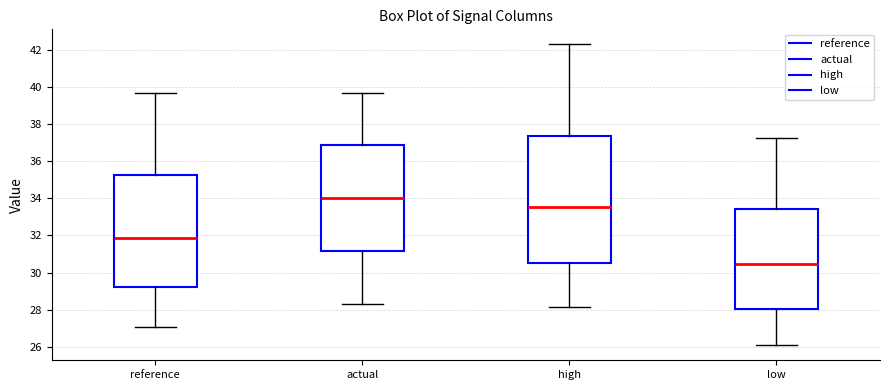

Which box is the tallest, from its lower edge to its upper edge?

high